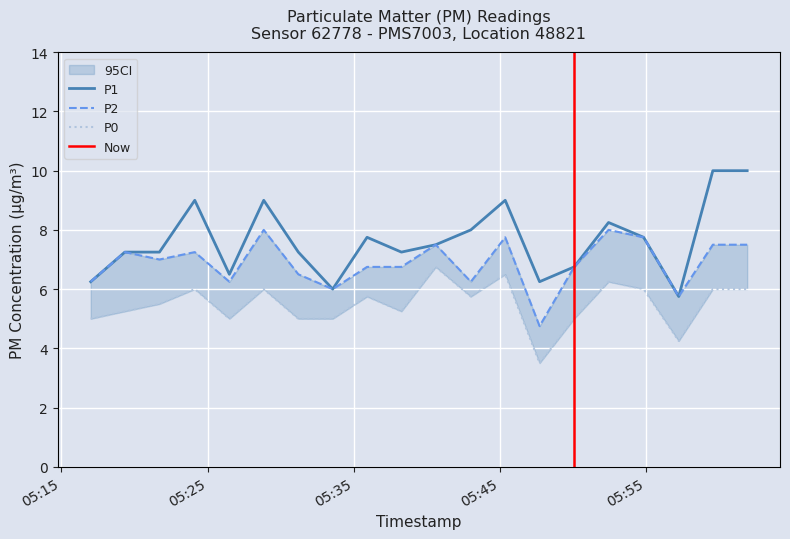

Which series has the largest total across all categories?

P1